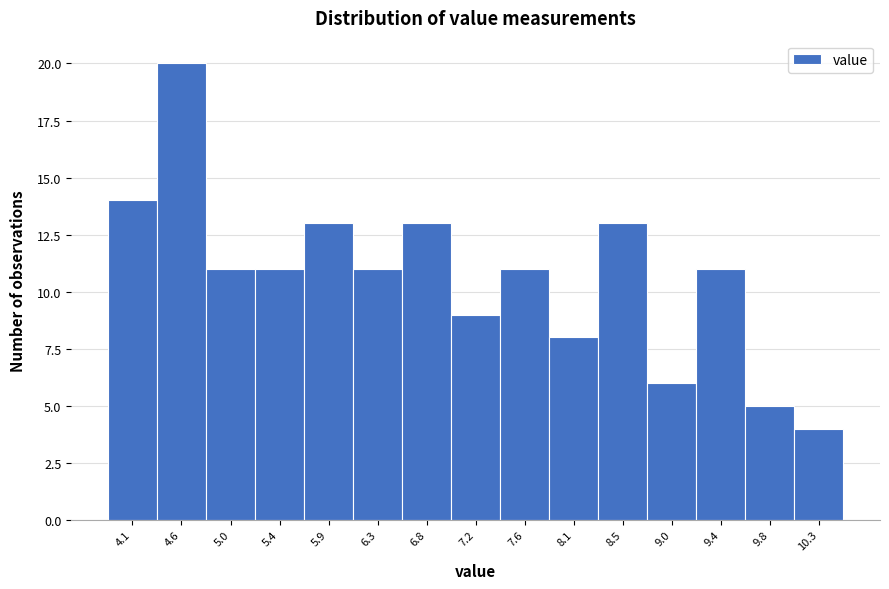

Reading left to right, list every bar in this chart as the range it spans on the x-axis followed by its height. Neither the bar edges nor the heights are printed on the chart, so give them approximately, as read against the axes.

3.90 to 4.34: 14
4.34 to 4.78: 20
4.78 to 5.22: 11
5.22 to 5.66: 11
5.66 to 6.10: 13
6.10 to 6.54: 11
6.54 to 6.98: 13
6.98 to 7.42: 9
7.42 to 7.86: 11
7.86 to 8.30: 8
8.30 to 8.74: 13
8.74 to 9.18: 6
9.18 to 9.62: 11
9.62 to 10.06: 5
10.06 to 10.50: 4